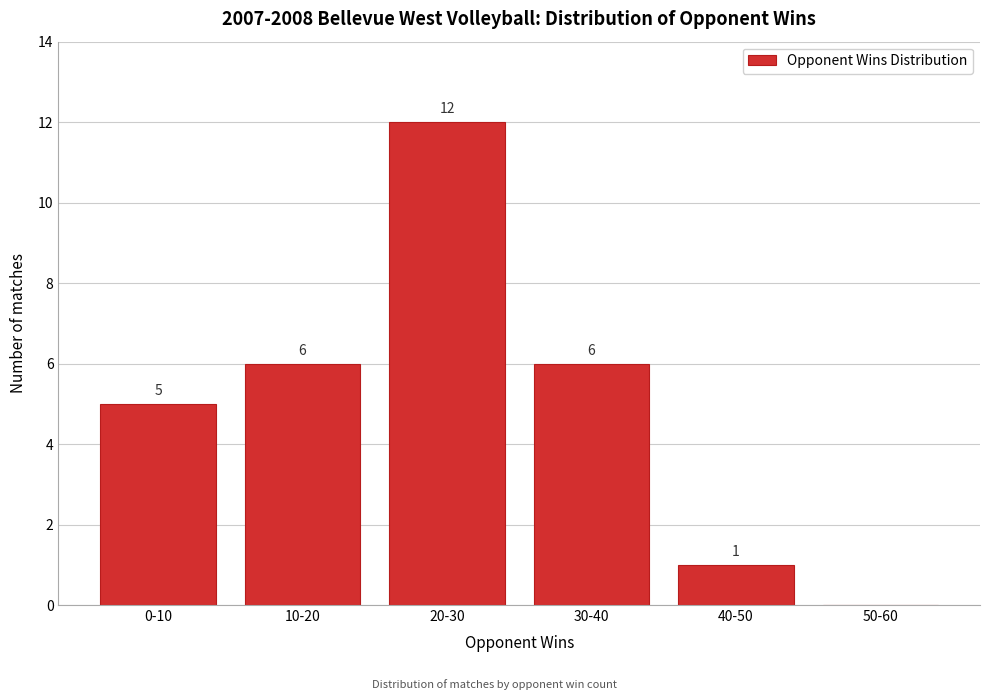

Reading left to right, extract all data points from this chart.

0-10=5	10-20=6	20-30=12	30-40=6	40-50=1	50-60=0